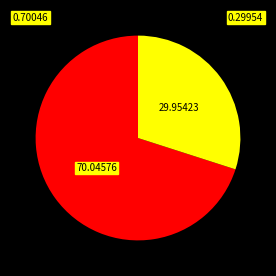

Is there a majority slice in this chart?

Yes